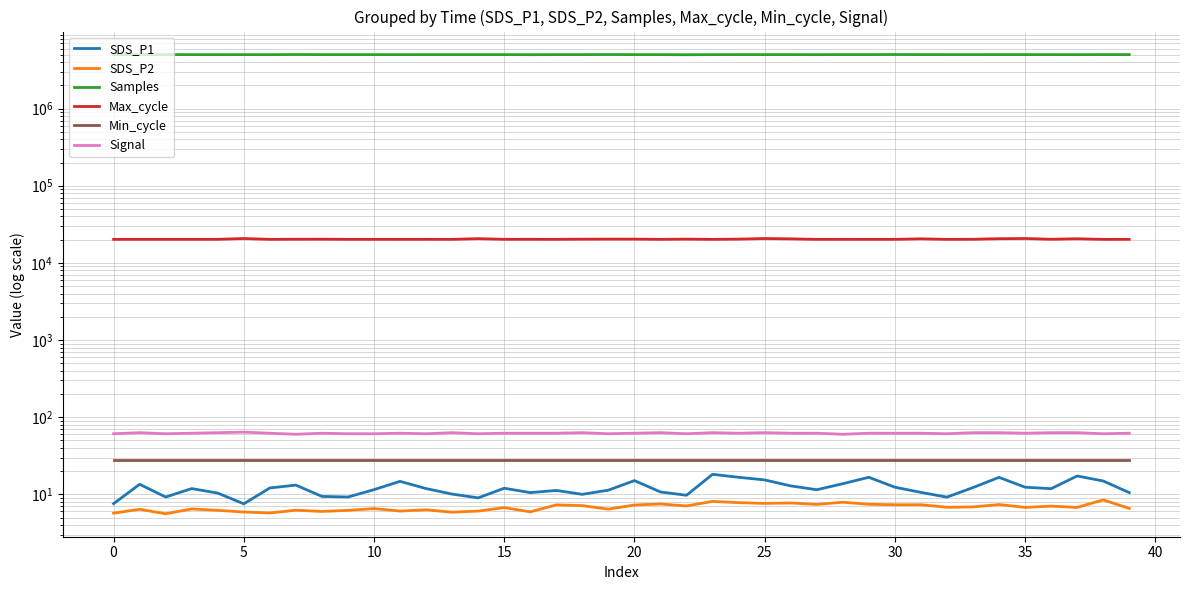

Rank the series at 25 from lowest to highest value.

SDS_P2, SDS_P1, Min_cycle, Signal, Max_cycle, Samples